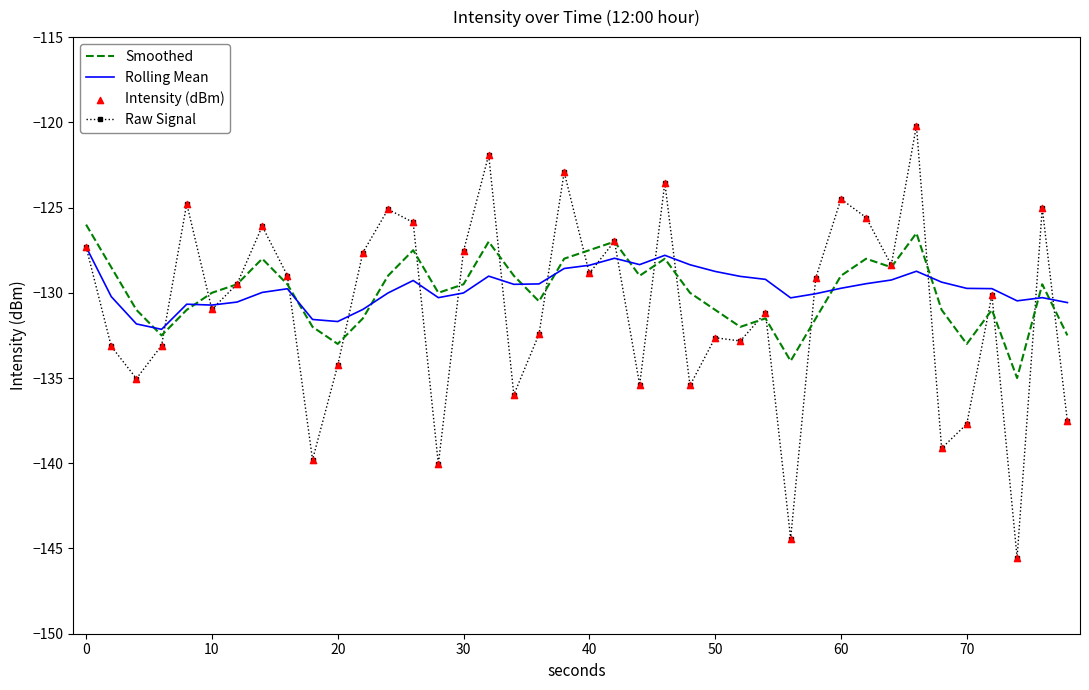

Which series has the widest spread of values?

Raw Signal